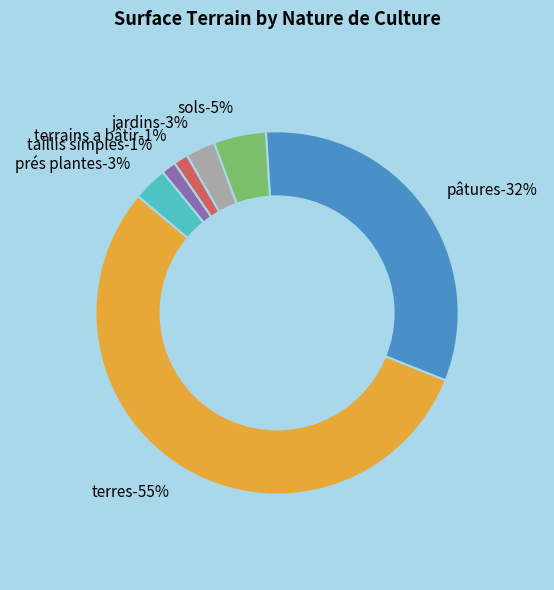

What percentage is the pâtures slice, to the nearest percent?

32%